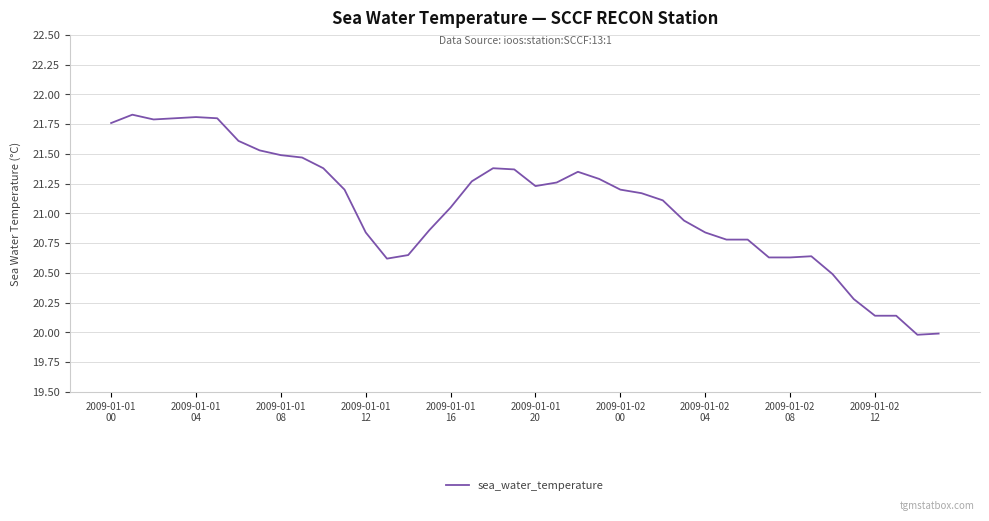

What is the minimum value shown in the chart?

20.0